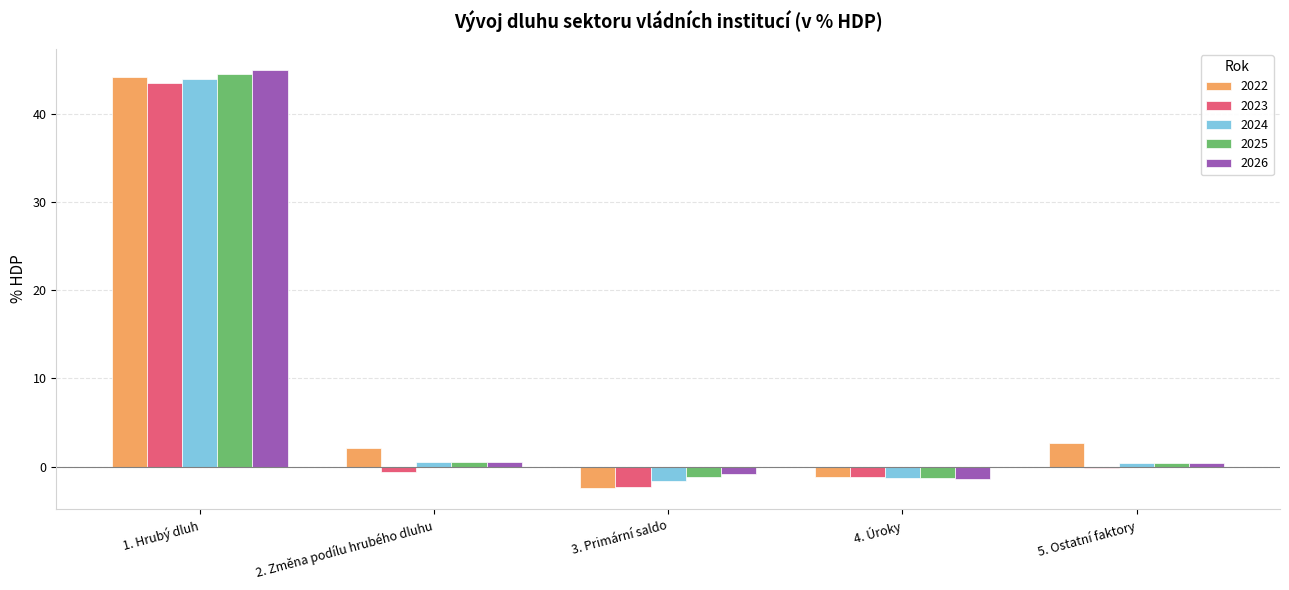

What is the difference between the highest and lowest values at 2. Změna podílu hrubého dluhu?

2.7